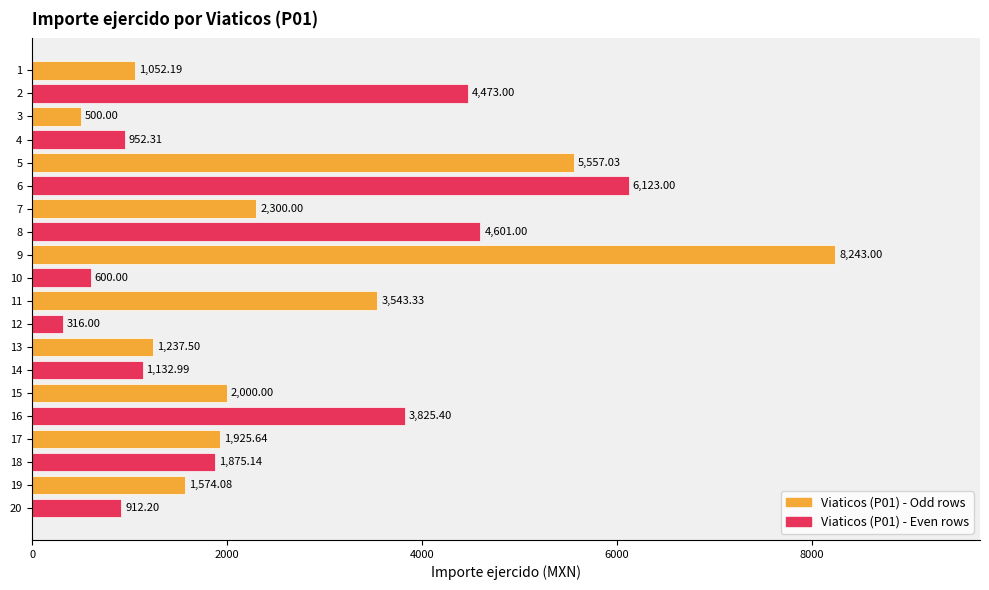

Read the value at 14.

1133.0